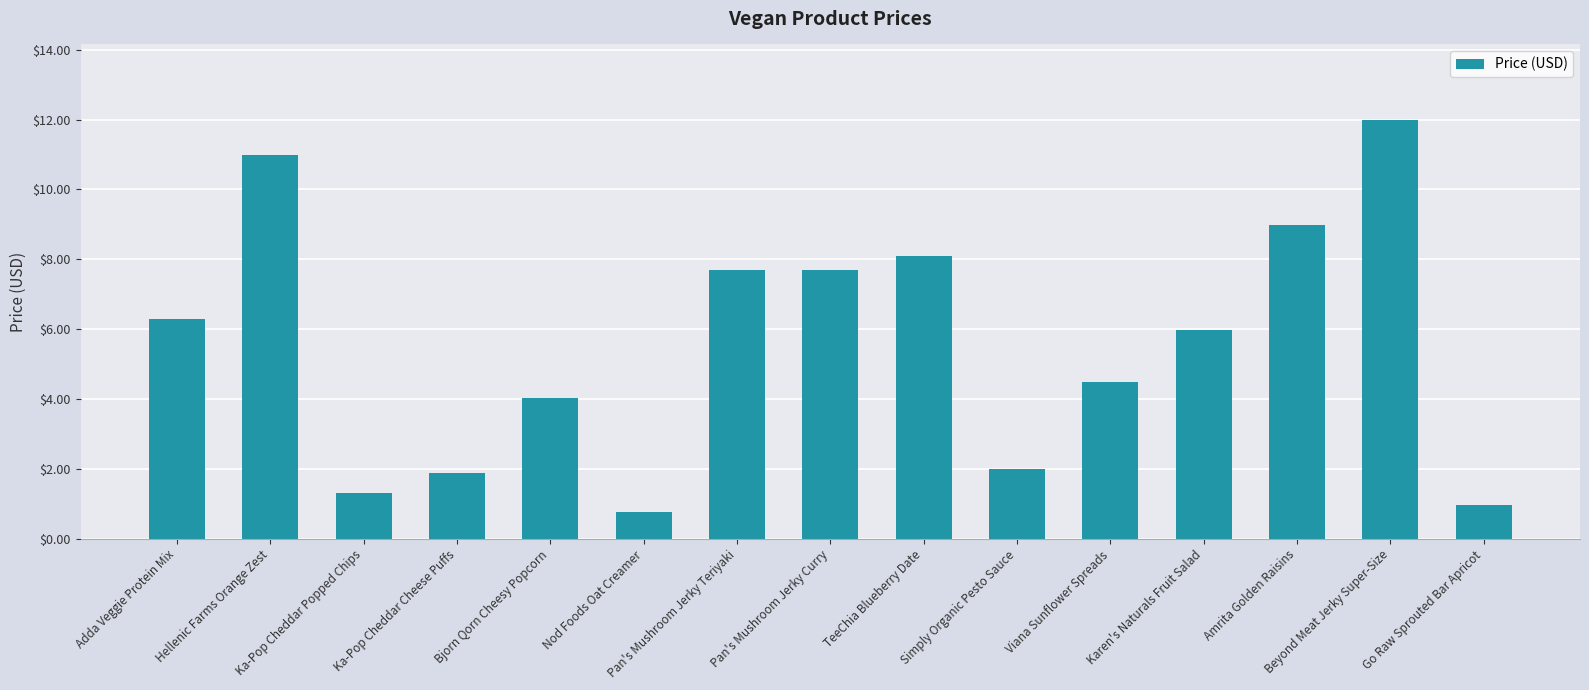

How many bars are there in total?

15